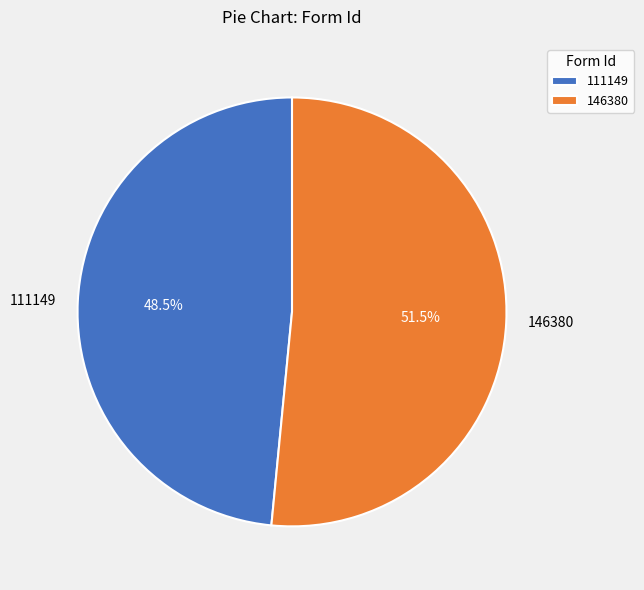

Does 111149 represent more than half of the total?

No